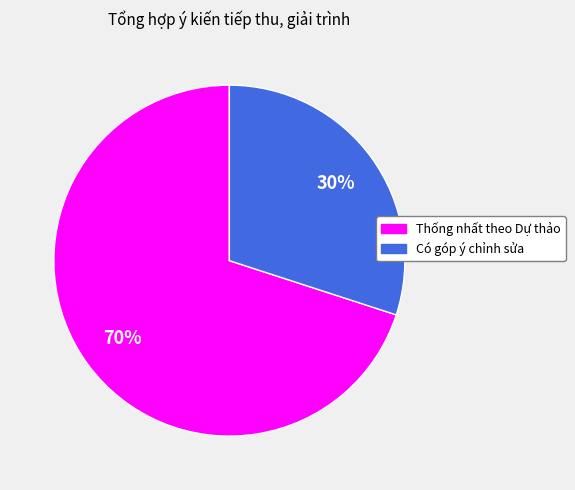

What is the smallest slice in the pie chart?

Có góp ý chỉnh sửa